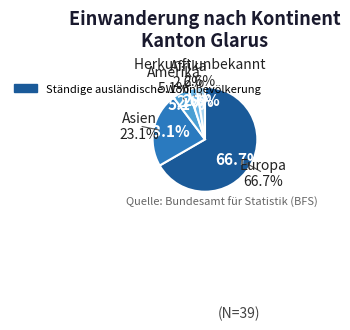

How much of the chart is everything except Afrika?

97.4%